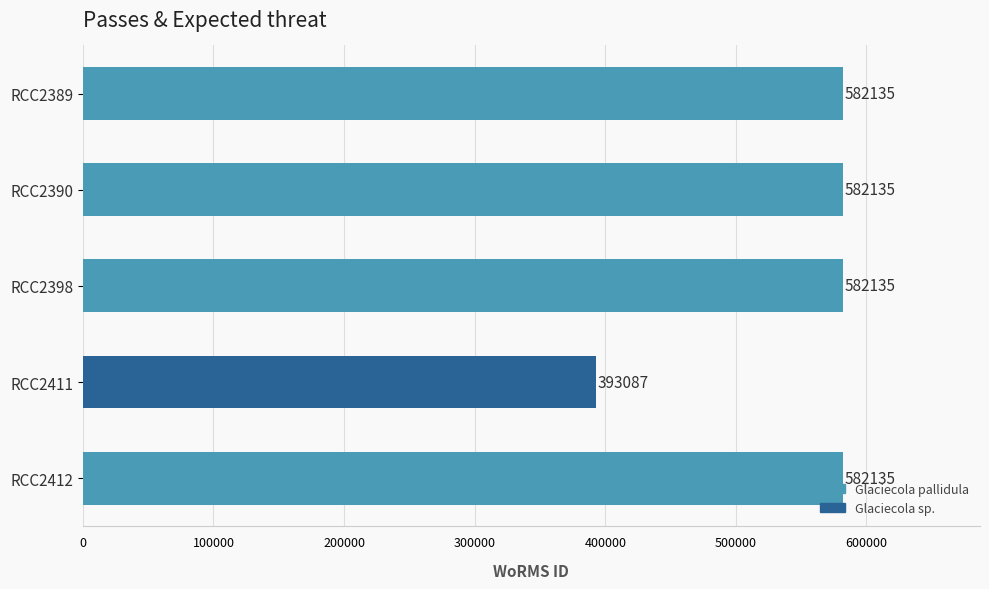

What is the ratio of the value at RCC2412 to the value at RCC2390?

1.0